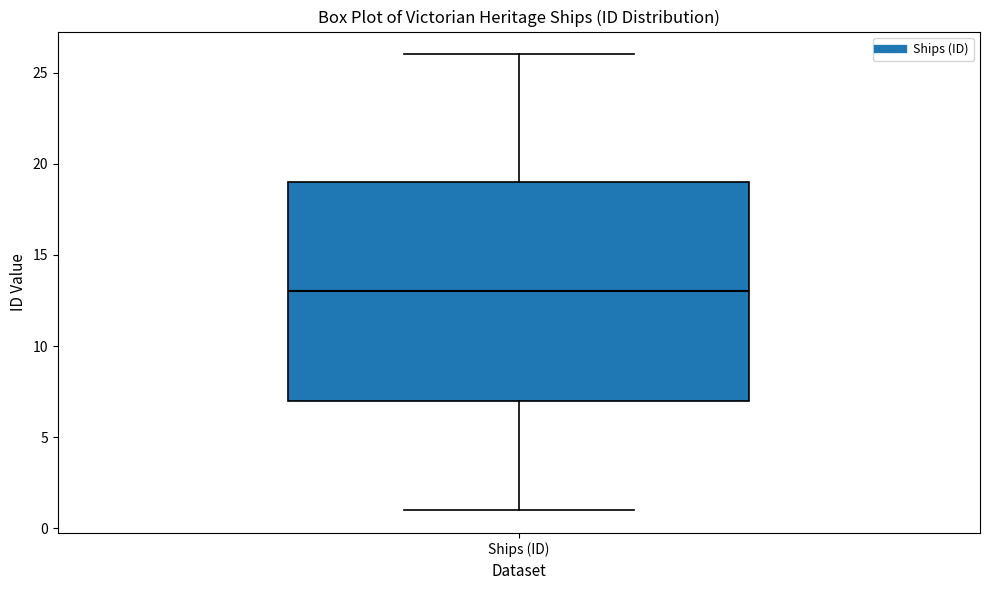

Where does the median line of the box for Ships (ID) sit on the y-axis? The values are not printed on the chart, so give them approximately, as read against the axis.

13